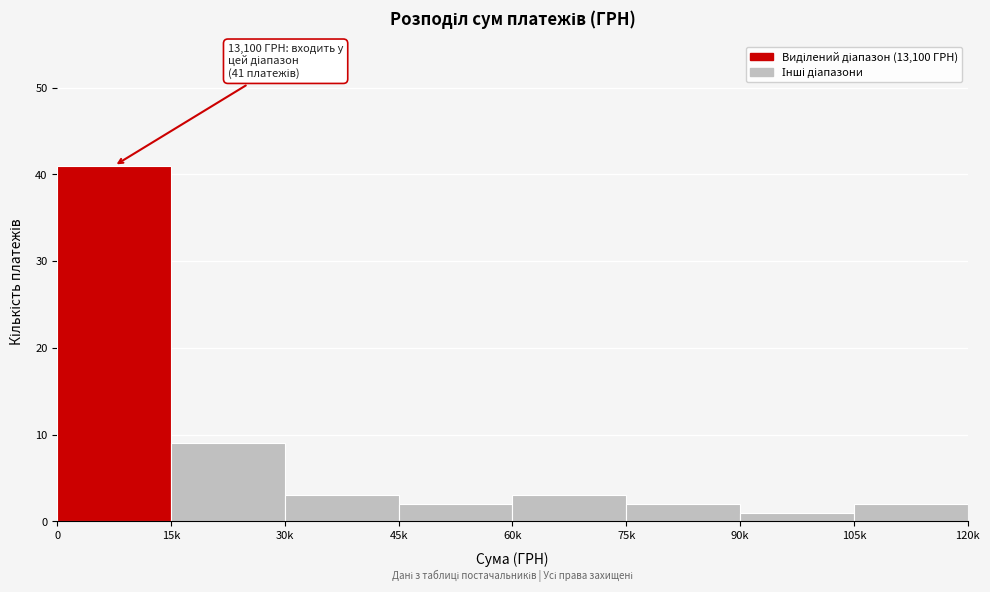

Reading right to left, what are all the values shown in this chart?

105k=2	90k=1	75k=2	60k=3	45k=2	30k=3	15k=9	0=41